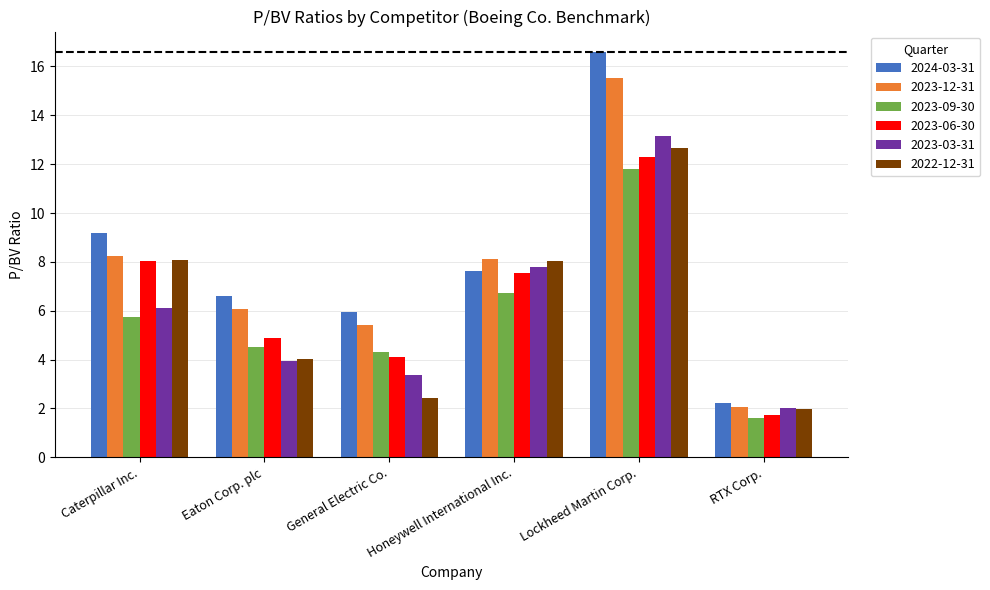

Which series has the largest total across all categories?

2024-03-31